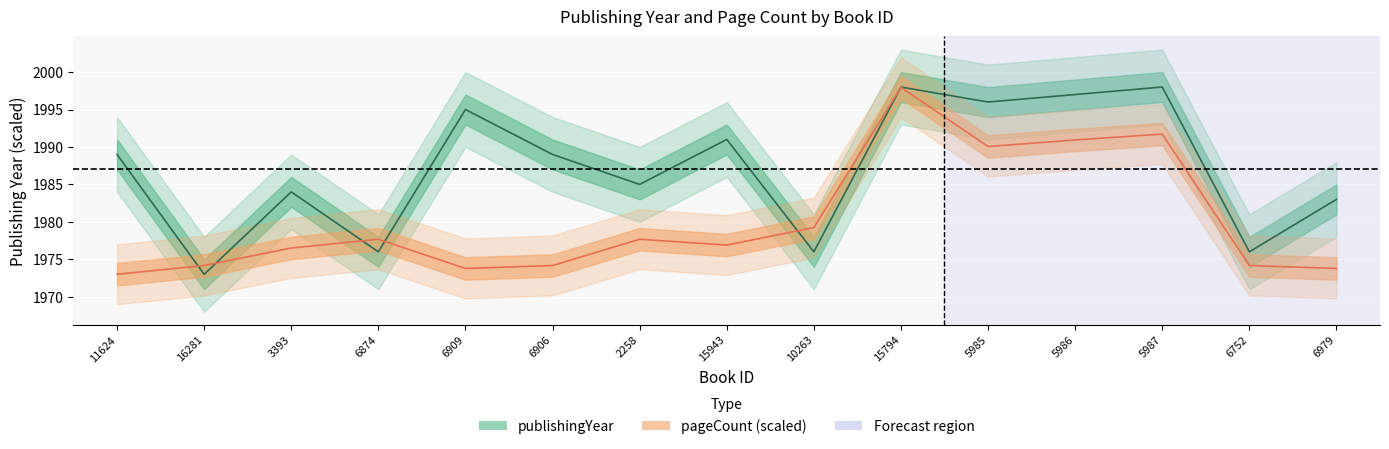

Reading left to right, list all the values displayed in this chart.

publishingYear: 11624=1989.0	16281=1973.0	3393=1984.0	6874=1976.0	6909=1995.0	6906=1989.0	2258=1985.0	15943=1991.0	10263=1976.0	15794=1998.0	5985=1996.0	5986=1997.0	5987=1998.0	6752=1976.0	6979=1983.0
pageCount: 11624=1973.0	16281=1974.2	3393=1976.5	6874=1977.7	6909=1973.8	6906=1974.2	2258=1977.7	15943=1976.9	10263=1979.2	15794=1998.0	5985=1990.1	5986=1990.9	5987=1991.7	6752=1974.2	6979=1973.8